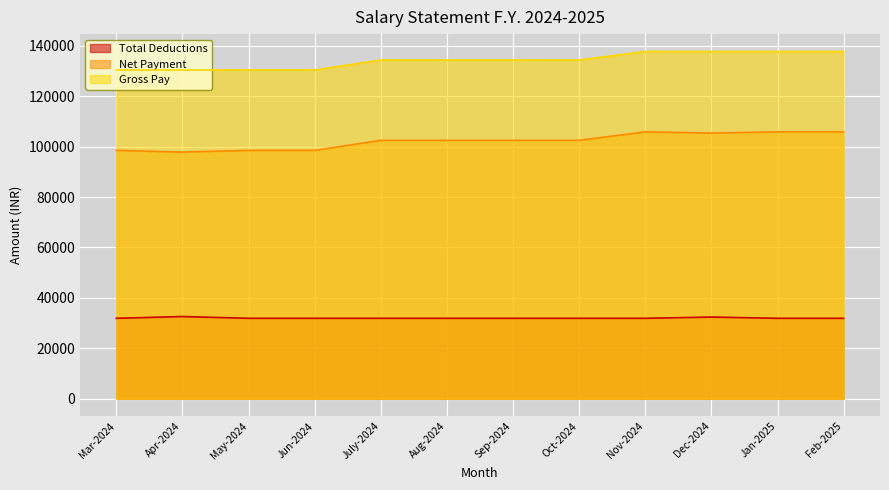

True or false: Net Payment and Gross Pay cross at least once.

False